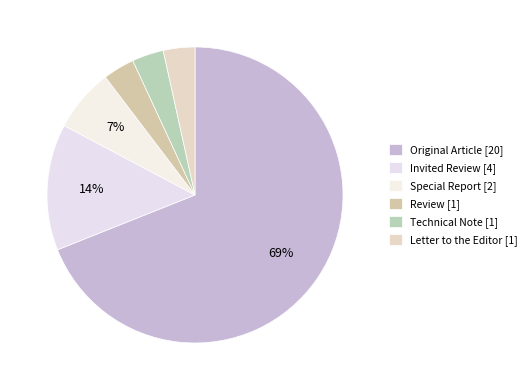

Does Letter to the Editor represent more than half of the total?

No